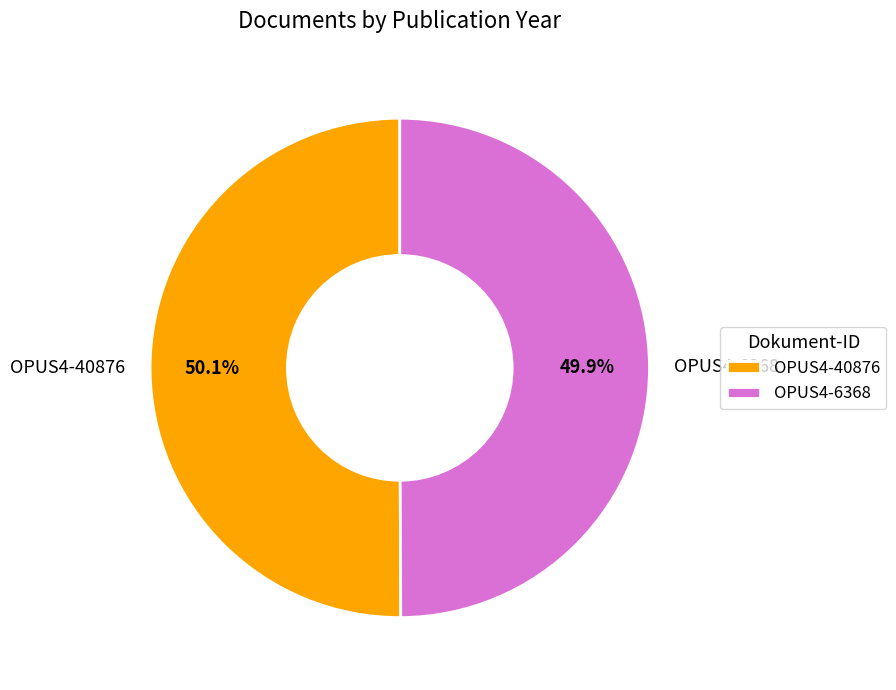

Is it true that OPUS4-40876 is 65% of the pie?

False